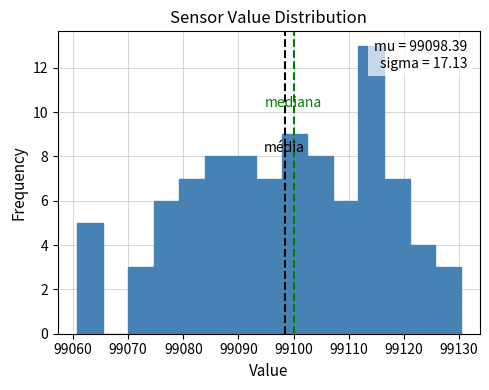

Which range on the x-axis has the tallest bar?

99112 to 99116